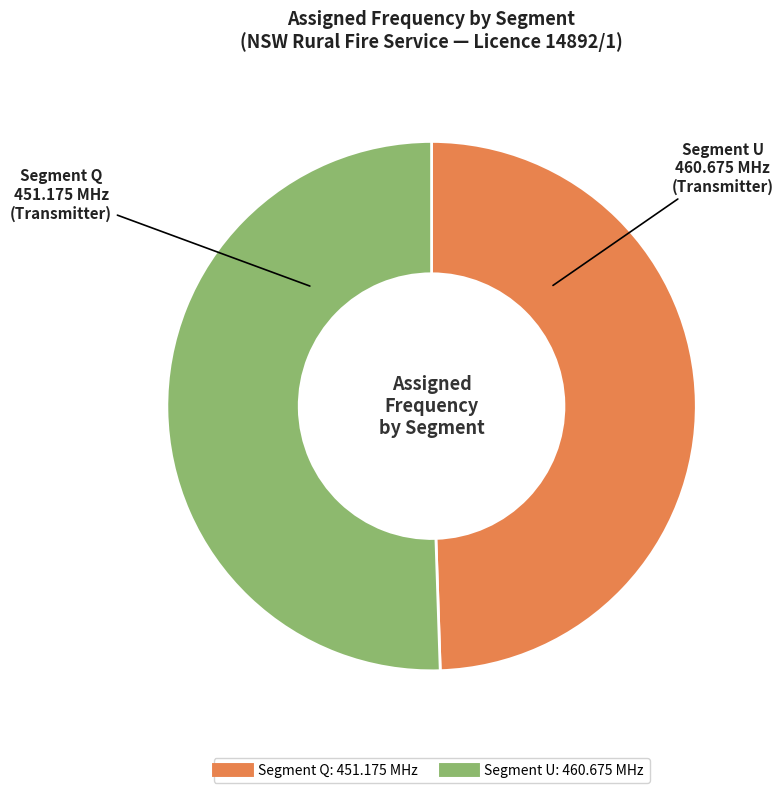

Is there a majority slice in this chart?

Yes